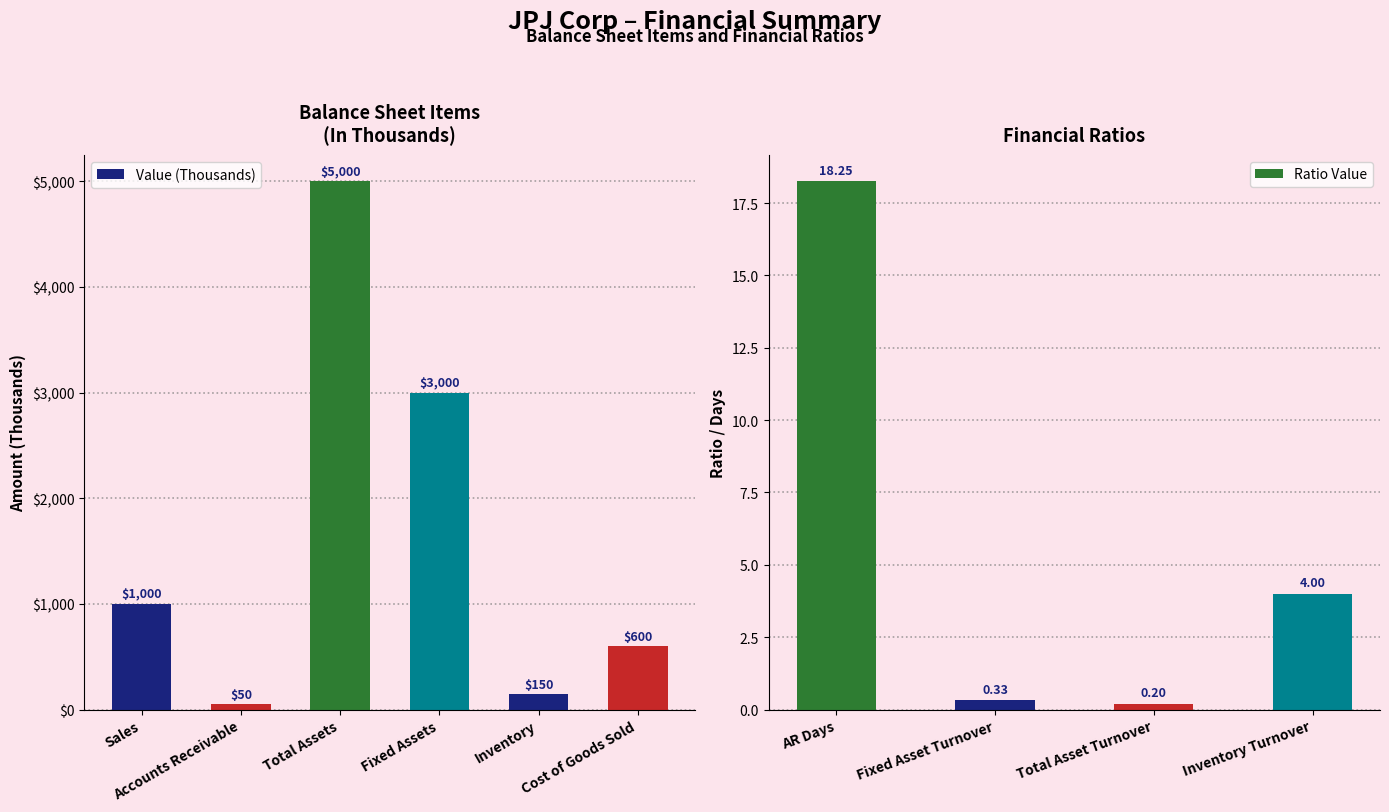

Which has a higher value, Accounts Receivable or Inventory?

Inventory